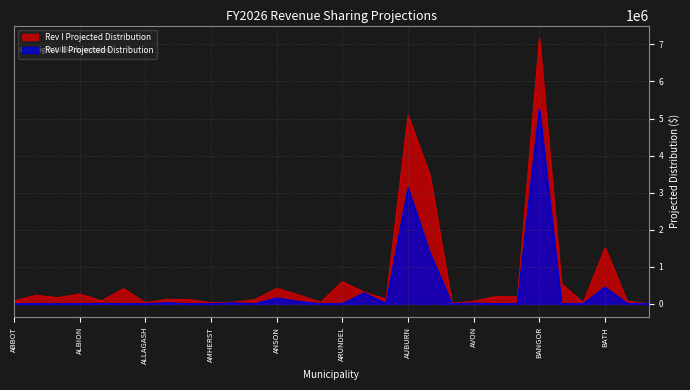

The Rev I Projected Distribution series shows 116492.9 at ALTON. True or false?

True